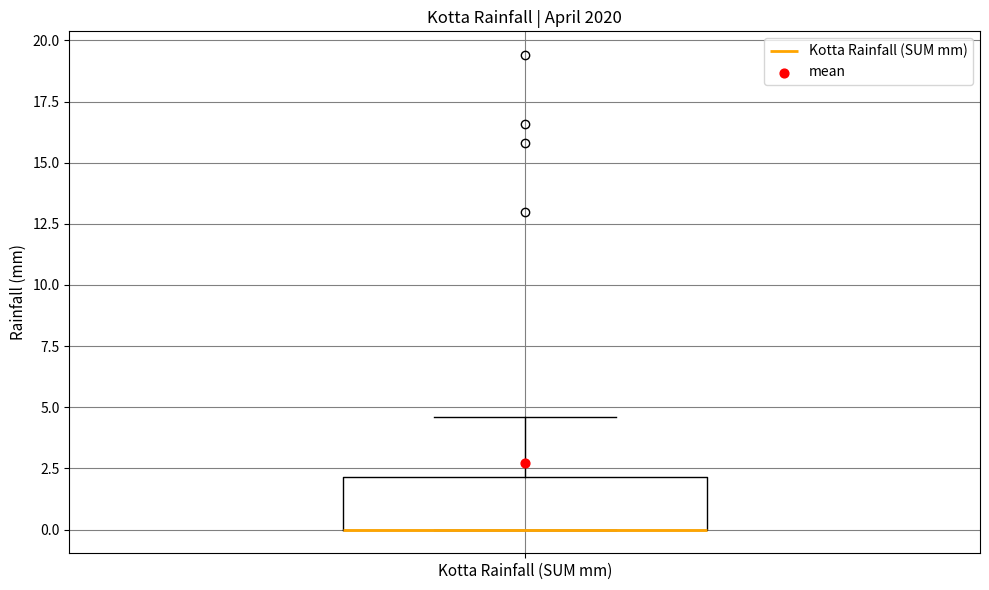

Transcribe this box plot: give where the median line is, the range the box spans, and where the two whiskers end, as read against the y-axis. The values are not printed on the chart, so give them approximately, as read against the axis.

median 0.0 (drawn on the box's lower edge), box 0.0 to 2.0, whiskers 0.0 to 4.5